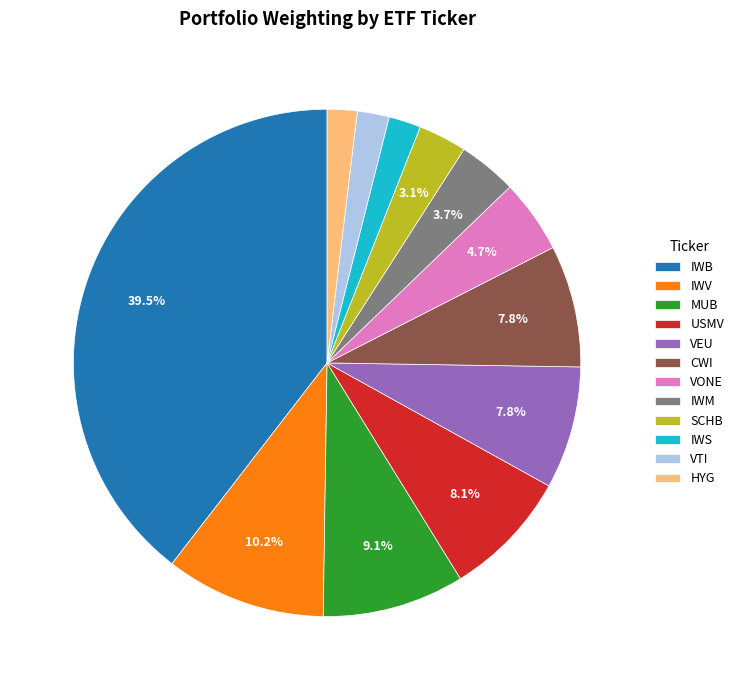

Which category has the biggest portion of the pie?

IWB